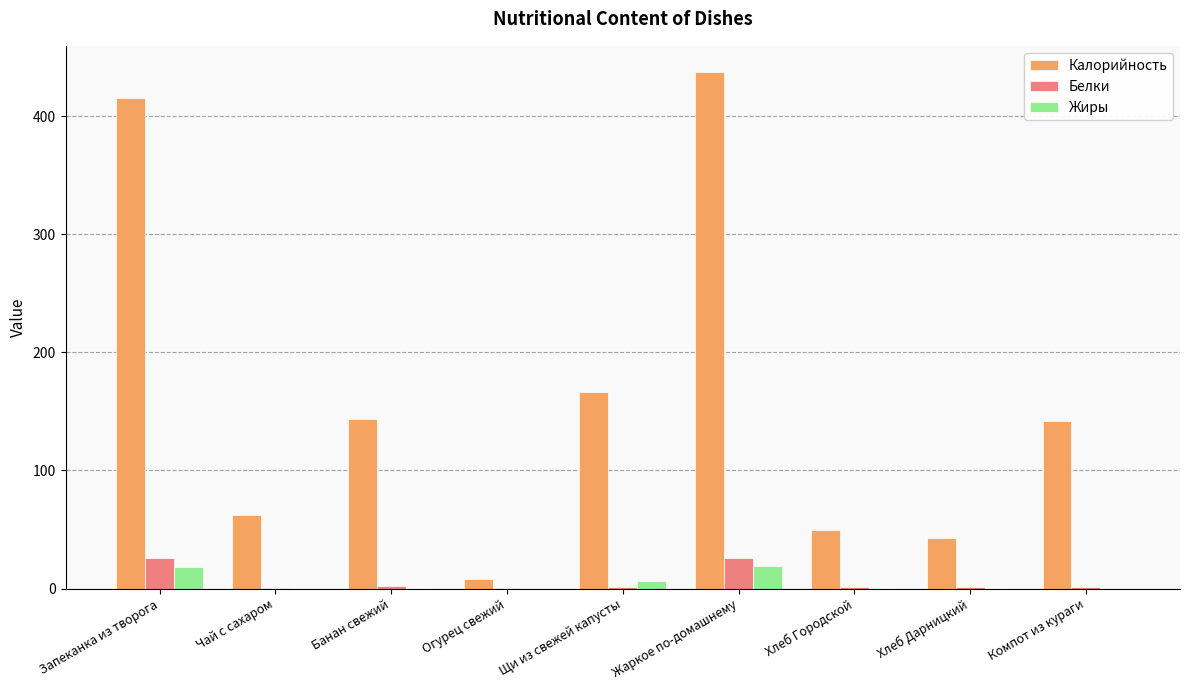

What are all the series names shown in the legend?

Калорийность, Белки, Жиры